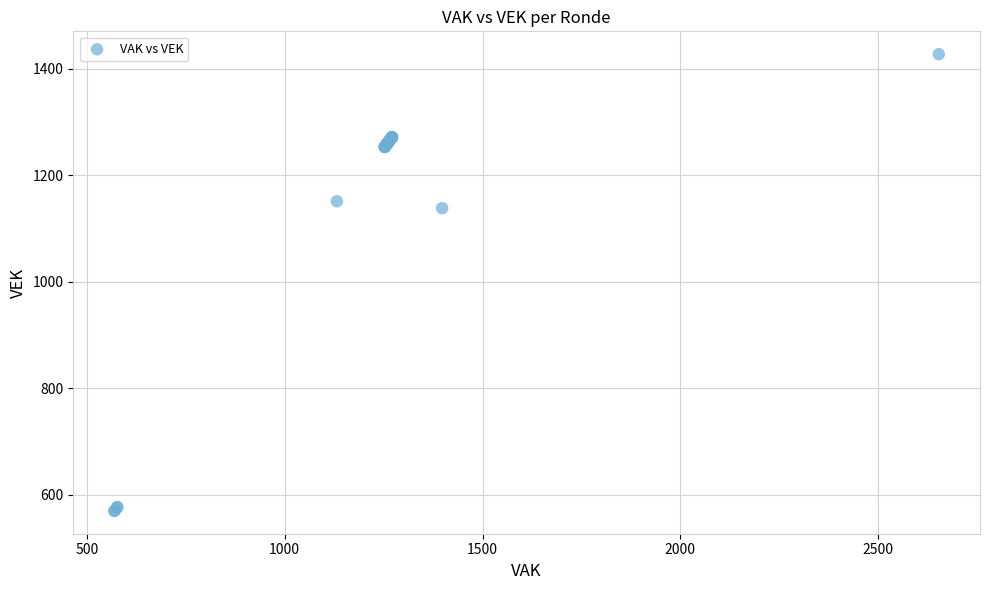

What Y value in the scatter plot is closest to 998?

1138